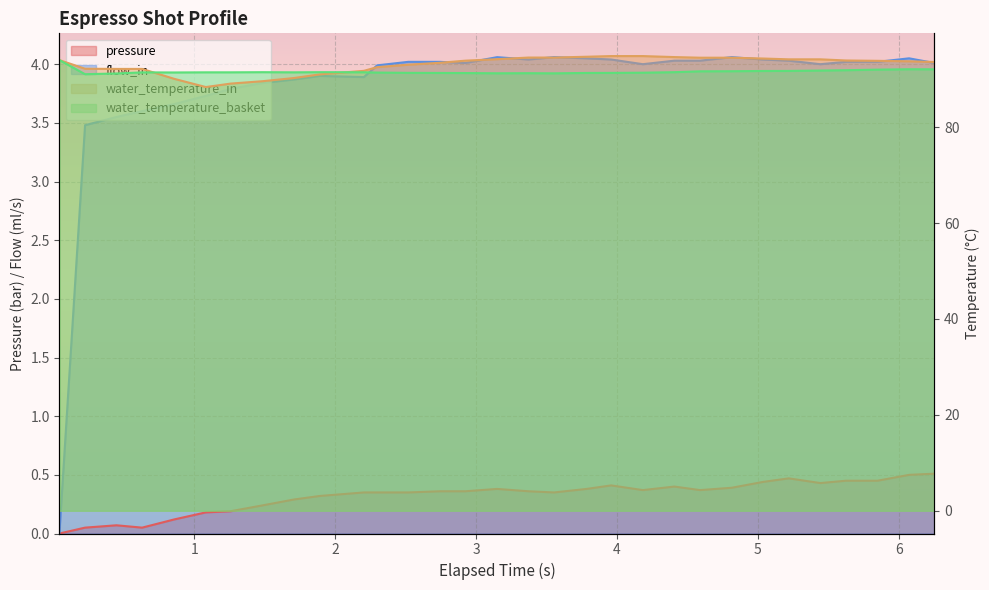

Count the number of categories in the chart.

31